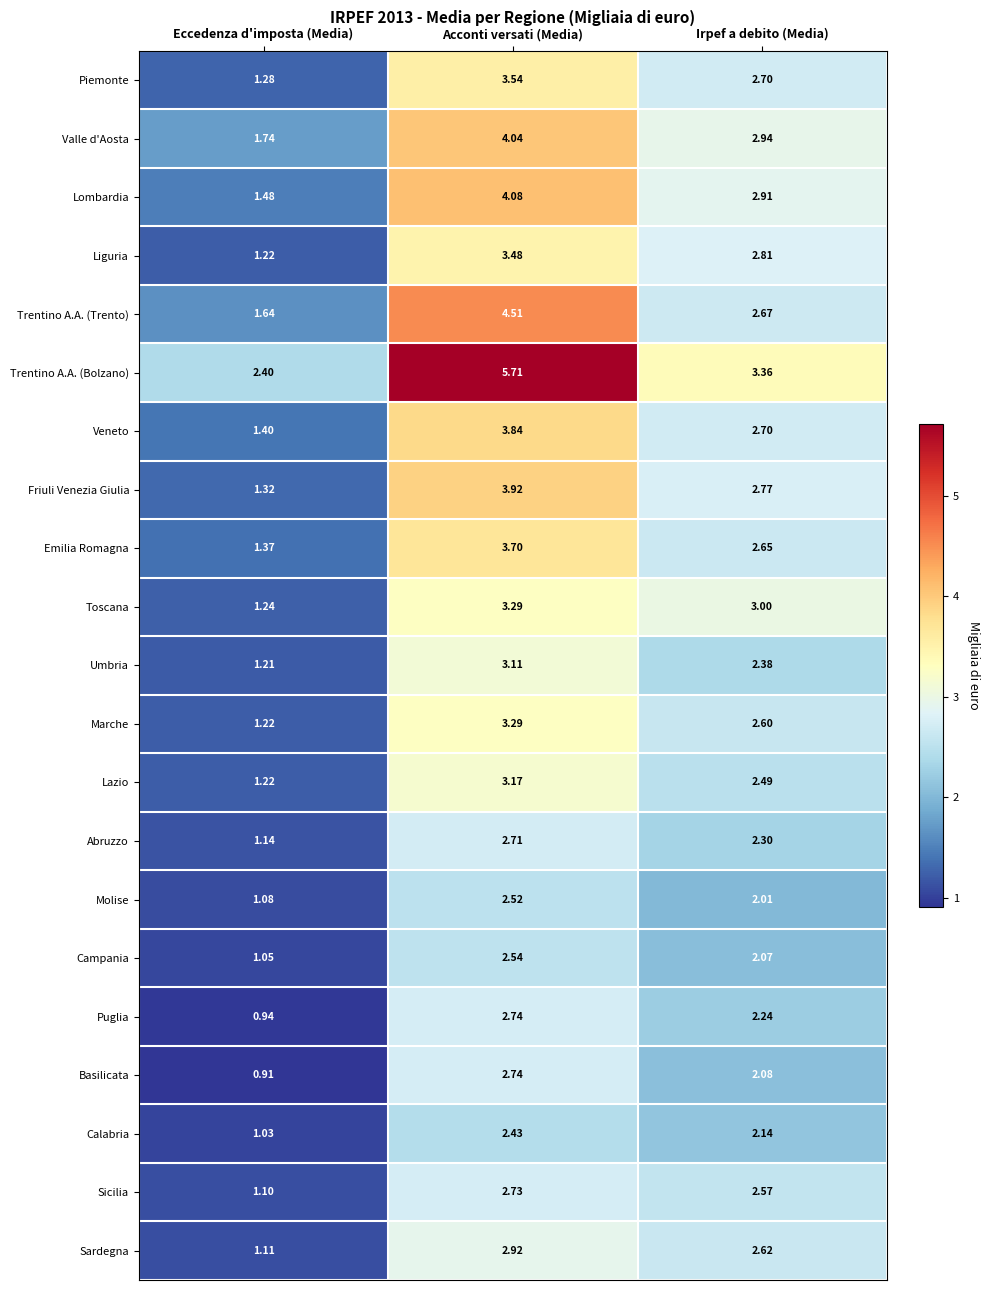

Which series changed the most between Eccedenza d'imposta (Media) and Acconti versati (Media)?

Trentino A.A. (Bolzano)